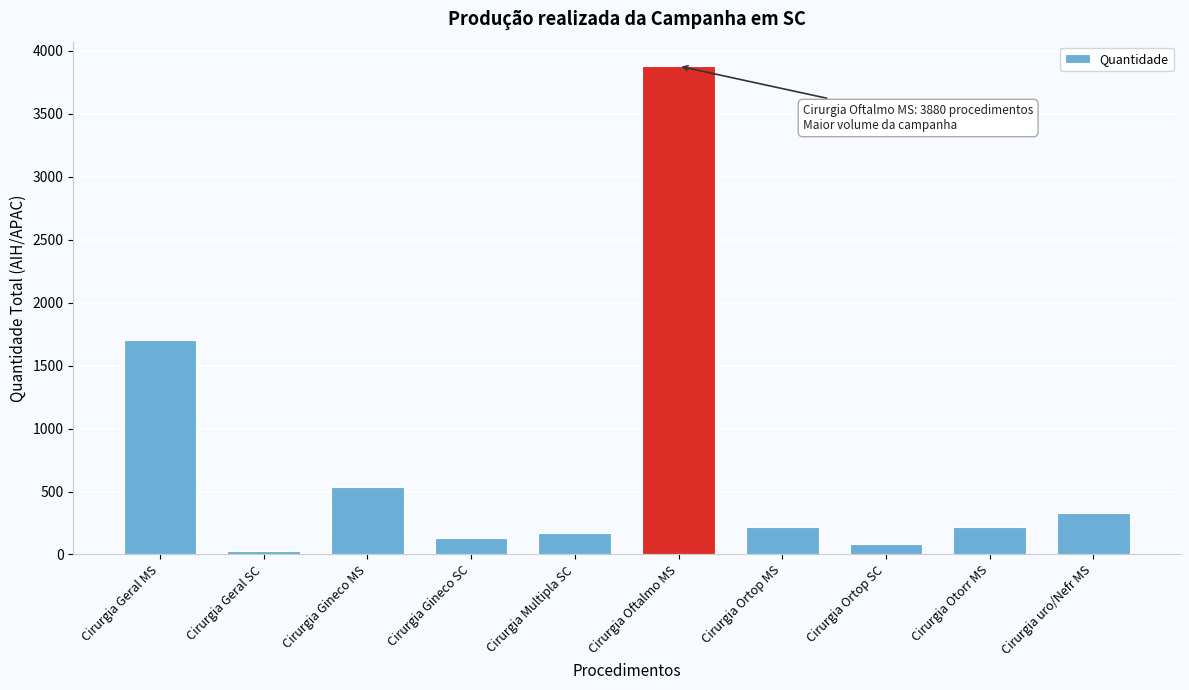

Reading right to left, transcribe all the data shown in this chart.

326	220	86	220	3880	173	127	535	26	1702